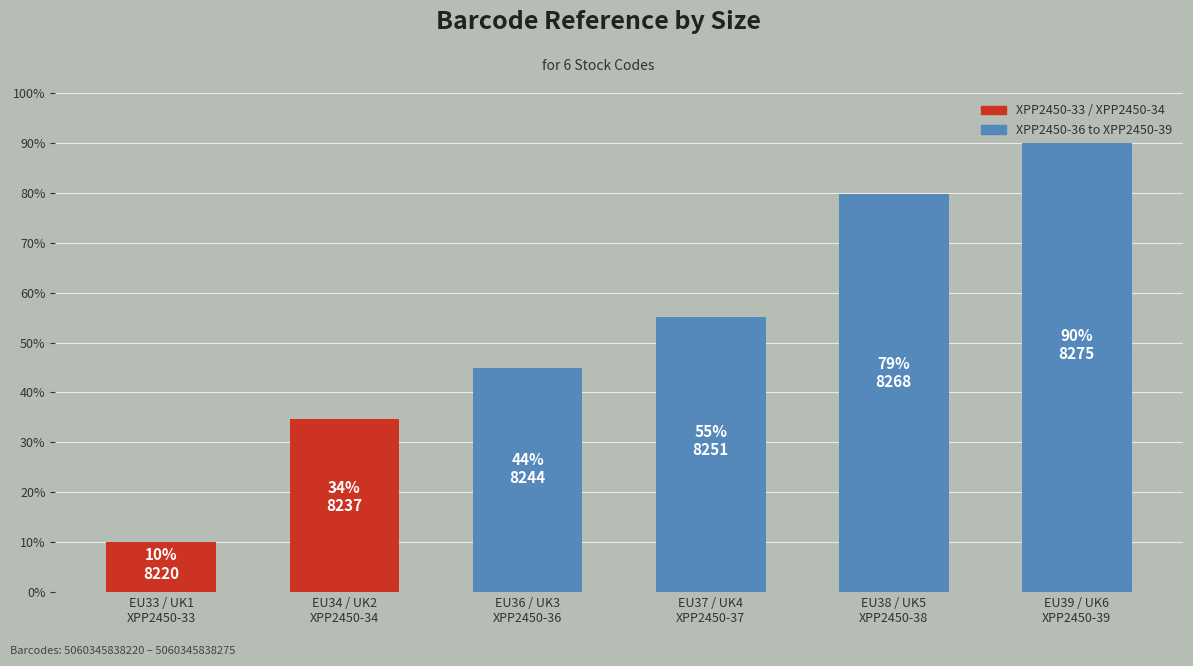

The value at EU39 / UK6
XPP2450-39 is 90.0. True or false?

True